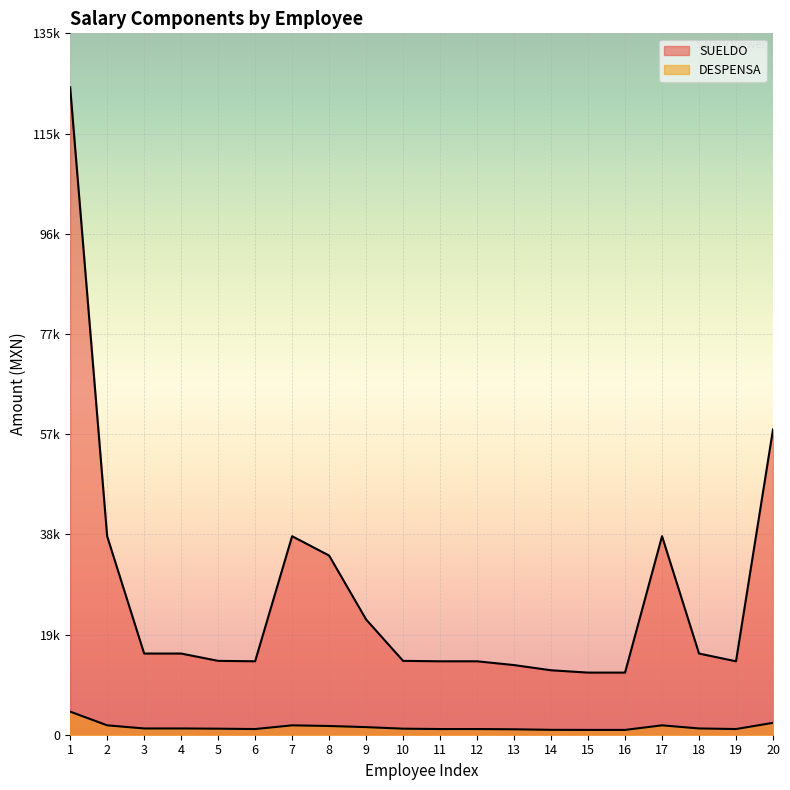

Is the value of DESPENSA at 14 greater than the value of SUELDO at 7?

No